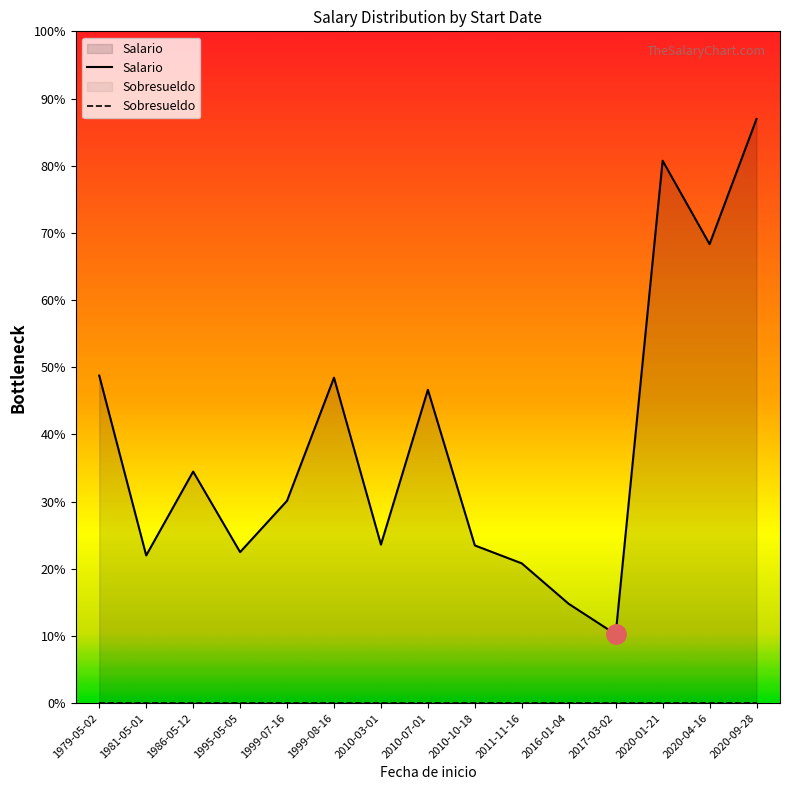

List the labels in order of Salario value, smallest first.

2017-03-02, 2016-01-04, 2011-11-16, 1981-05-01, 1995-05-05, 2010-10-18, 2010-03-01, 1999-07-16, 1986-05-12, 2010-07-01, 1999-08-16, 1979-05-02, 2020-04-16, 2020-01-21, 2020-09-28